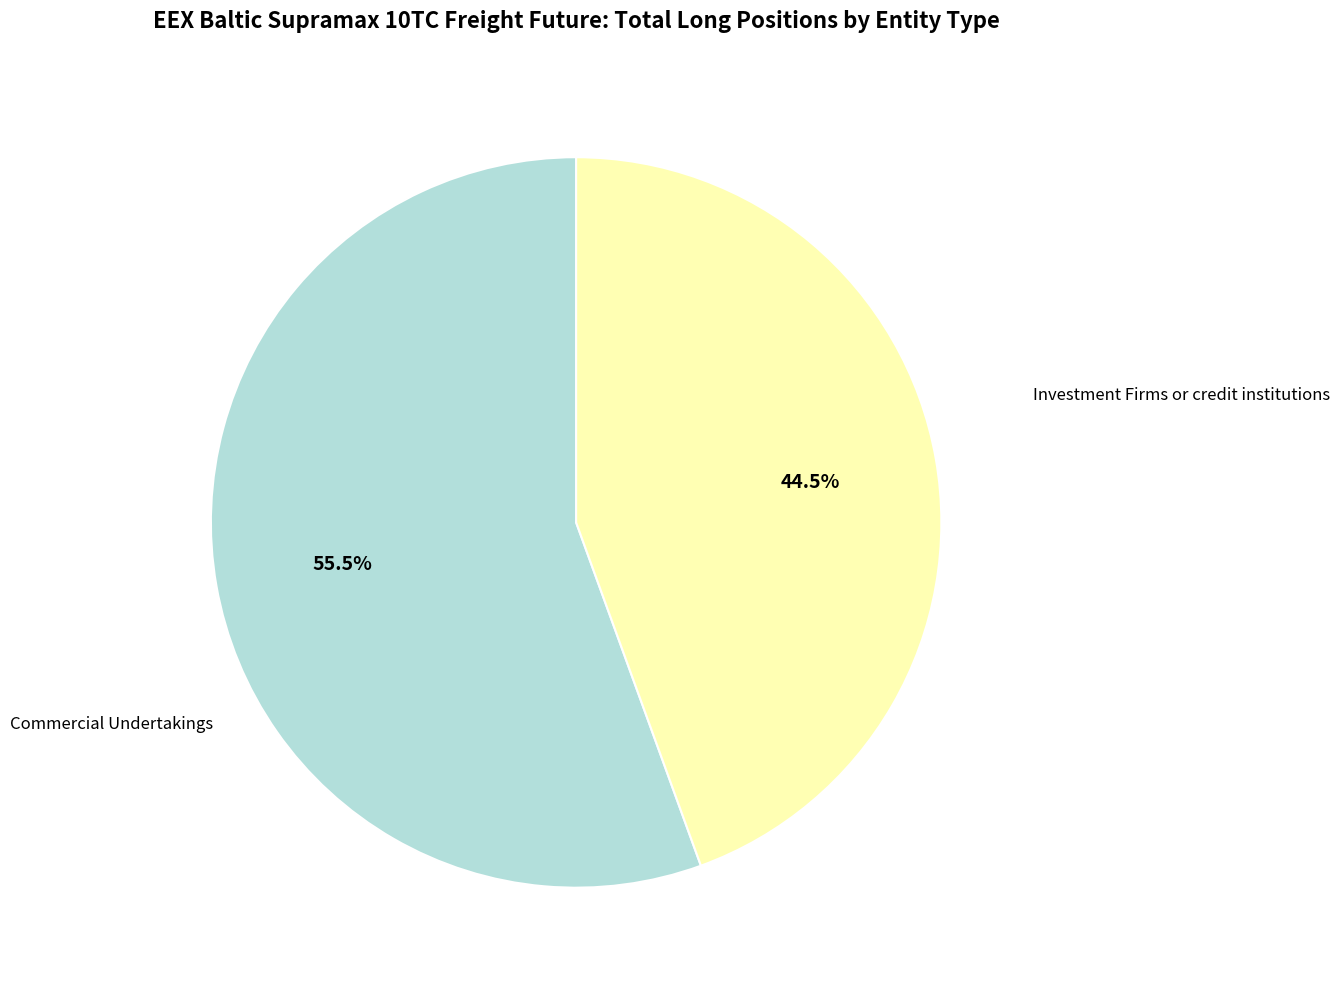

To the nearest percent, what is the difference between the Investment Firms or credit institutions and Commercial Undertakings slice percentages?

11%